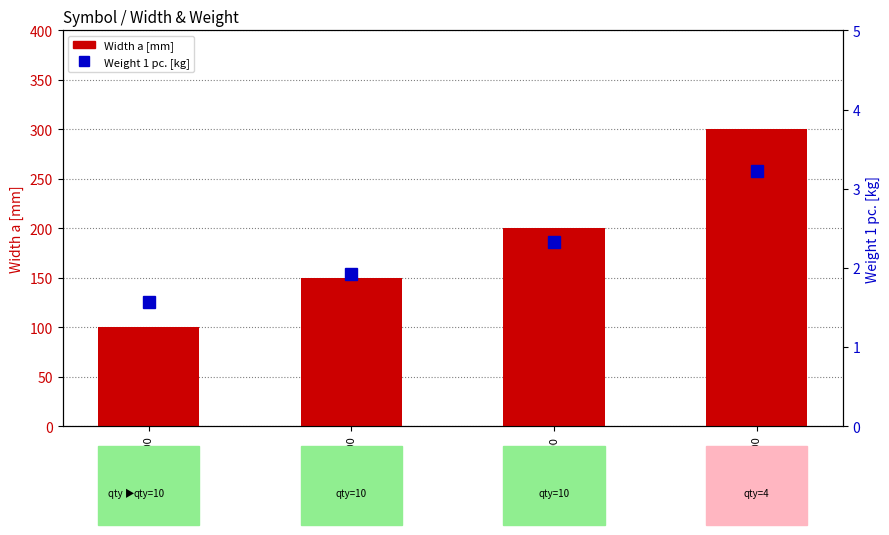

Which series changed the most between CZKPJ200H100 and CZKPJ300H100?

Width a [mm]